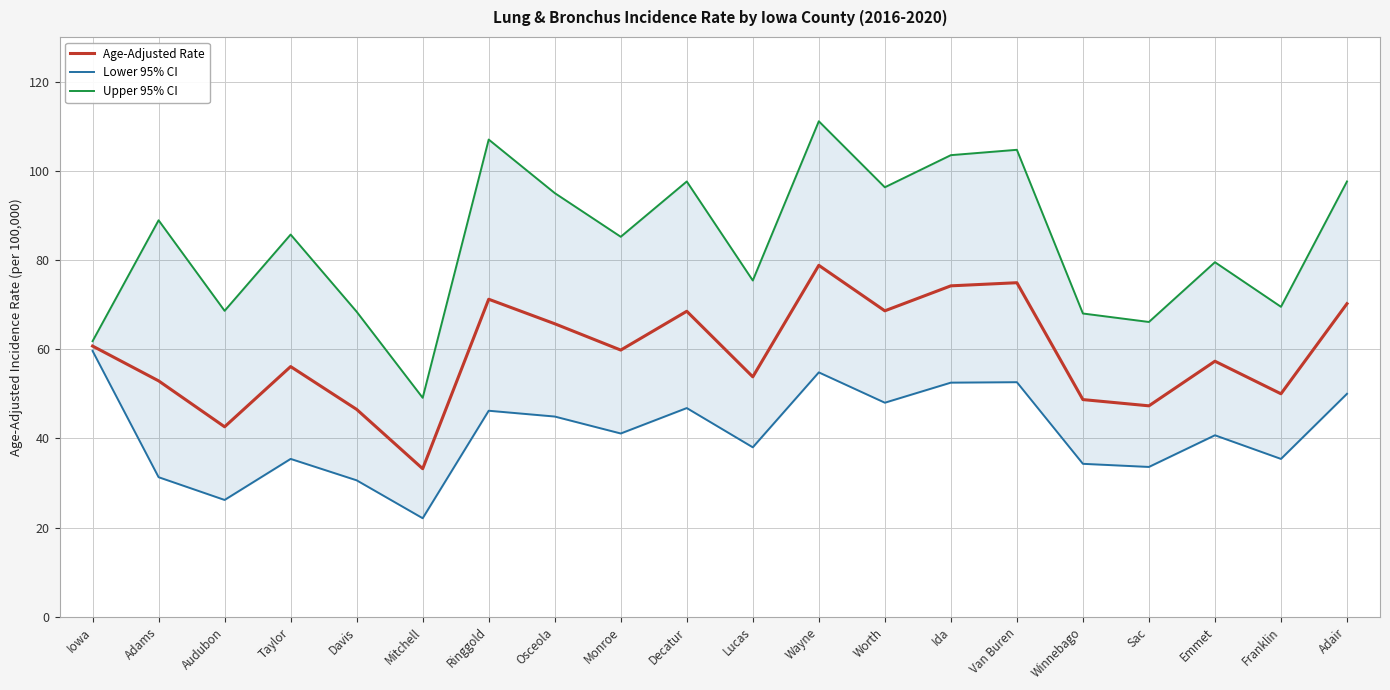

Count the number of categories in the chart.

20